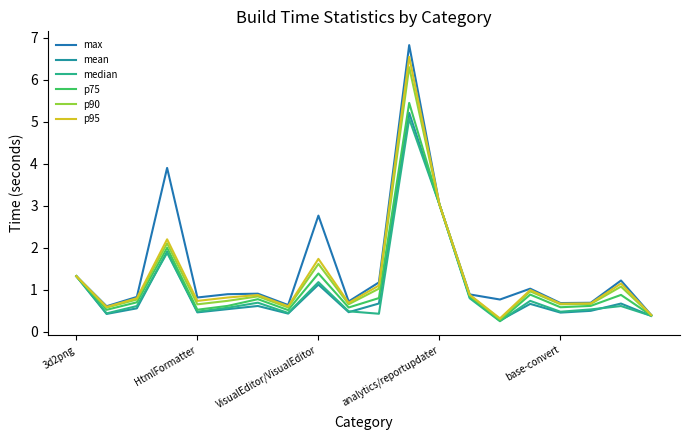

Does the chart have visible grid lines?

No